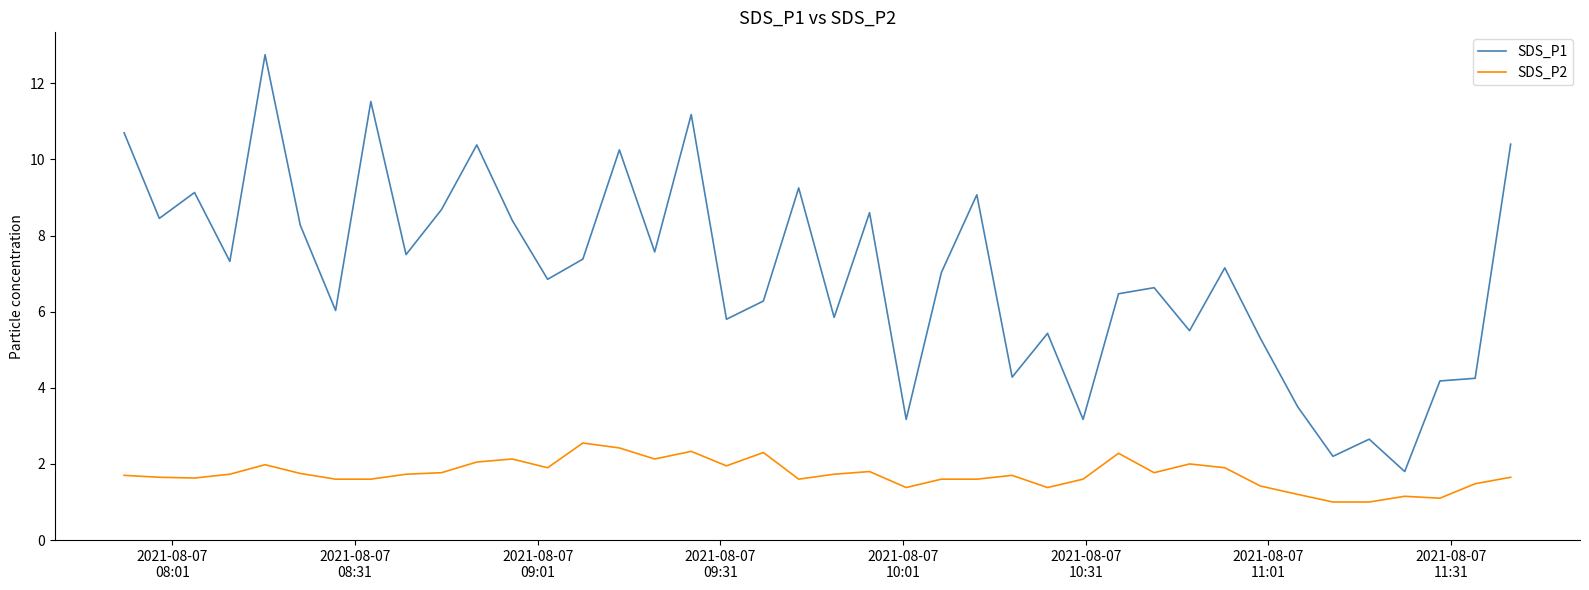

How many lines are shown in the chart?

2